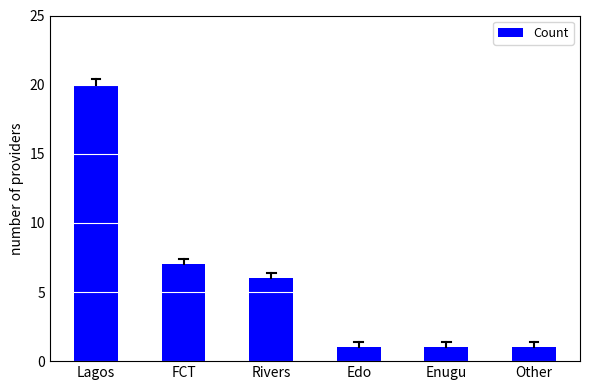

What is the value of the 2nd bar from the left?

7